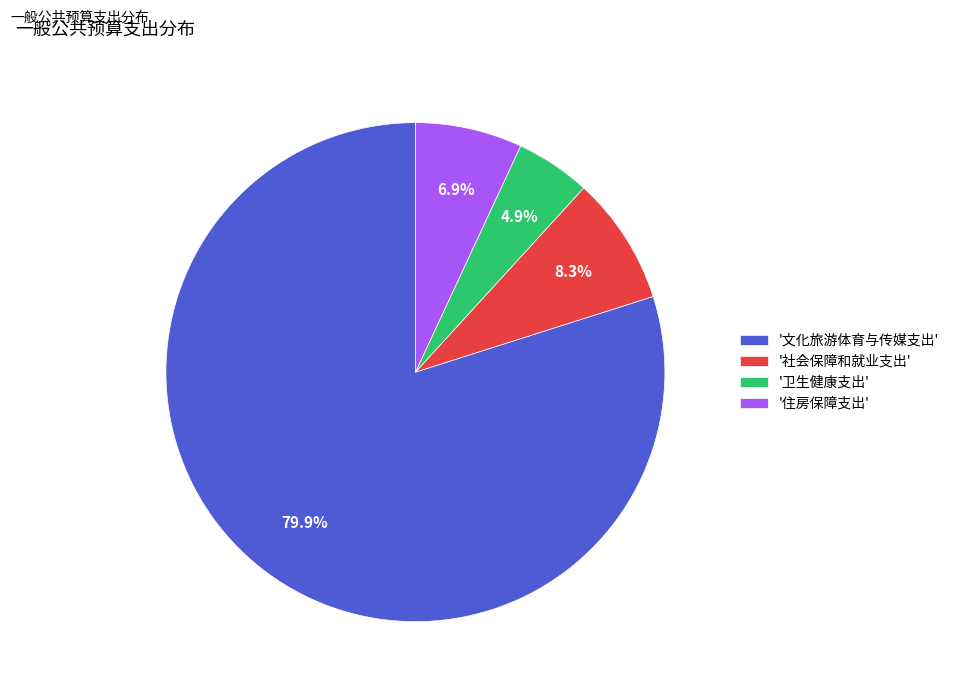

Rank the categories by value from lowest to highest.

'卫生健康支出', '住房保障支出', '社会保障和就业支出', '文化旅游体育与传媒支出'